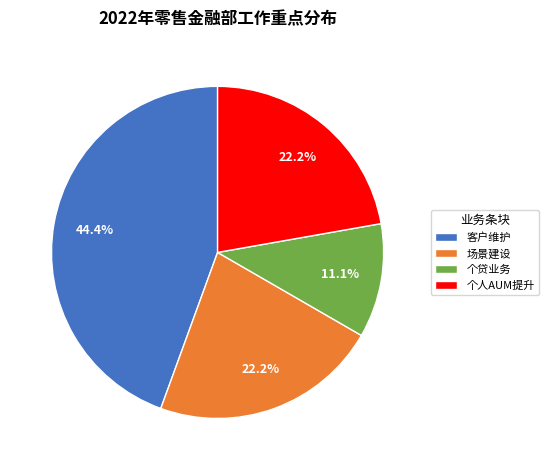

To the nearest percent, what is the difference between the 个贷业务 and 个人AUM提升 slice percentages?

11%